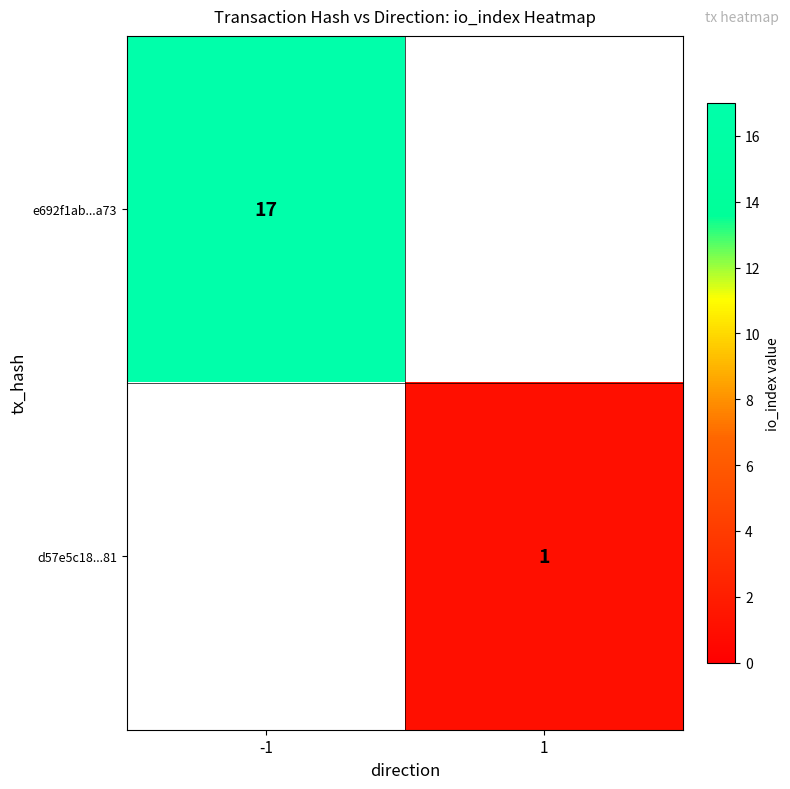

Is it true that d57e5c18...81 equals 1 at 1?

True